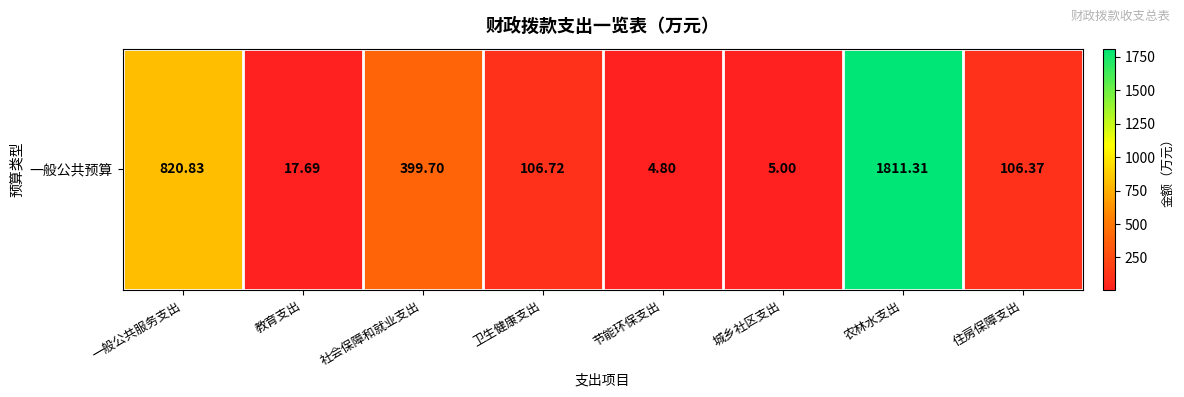

Approximately how many times larger is the value at 一般公共服务支出 compared to 卫生健康支出?

7.7